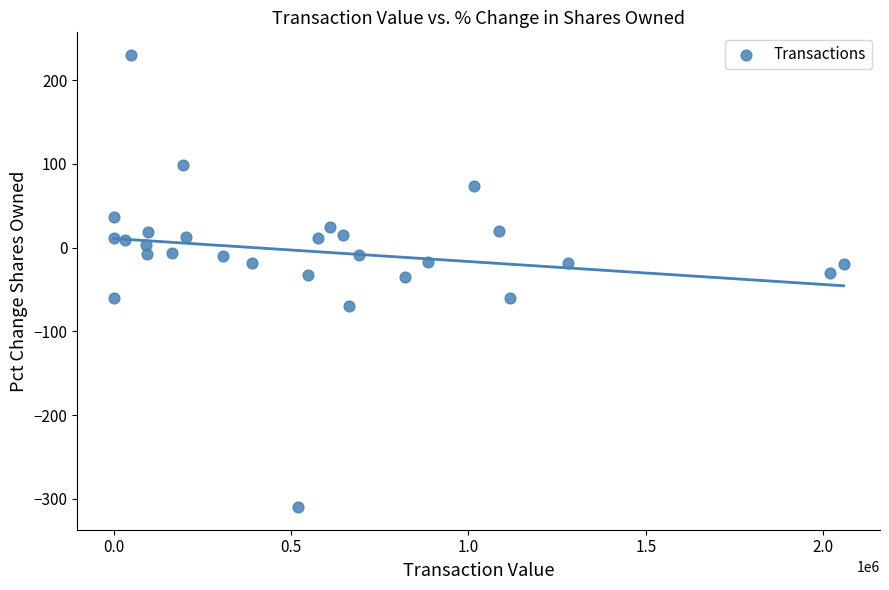

What is the range of X values (max minus min)?

2057448